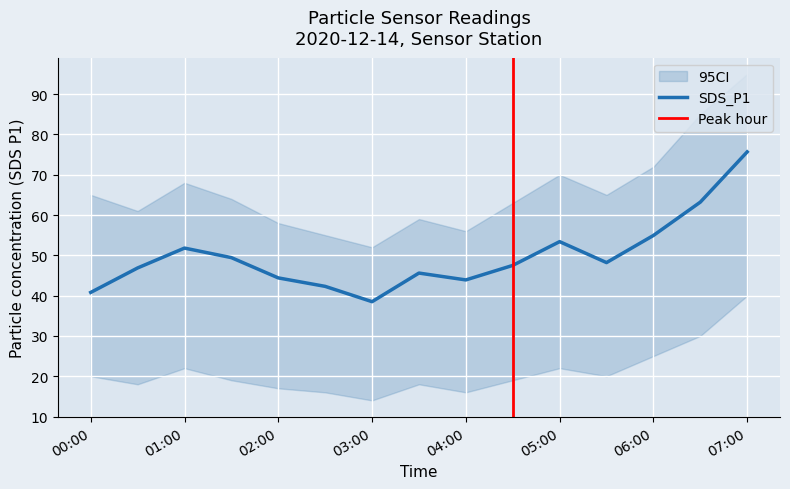

What is the lowest value of the SDS_P1 series?

38.5